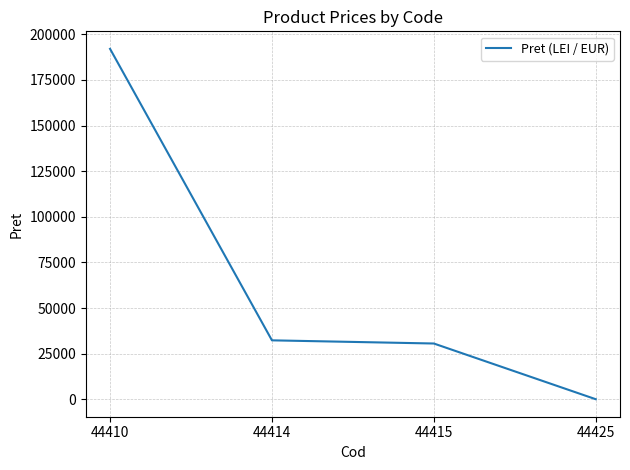

Rank the categories by value from highest to lowest.

44410, 44414, 44415, 44425